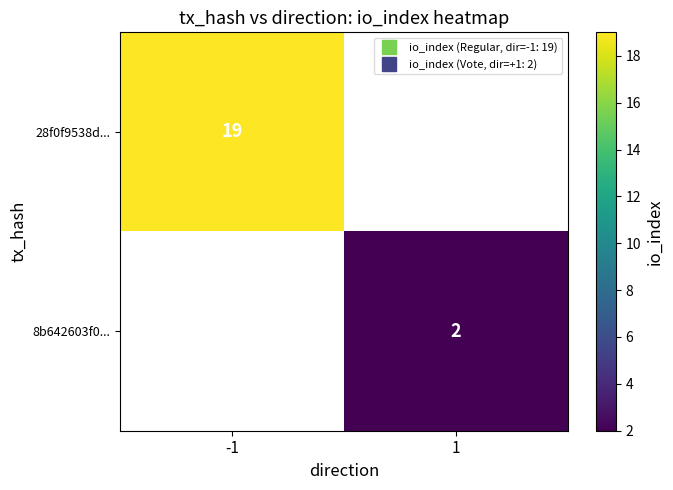

Is it true that 28f0f9538d... equals 32.8 at -1?

False